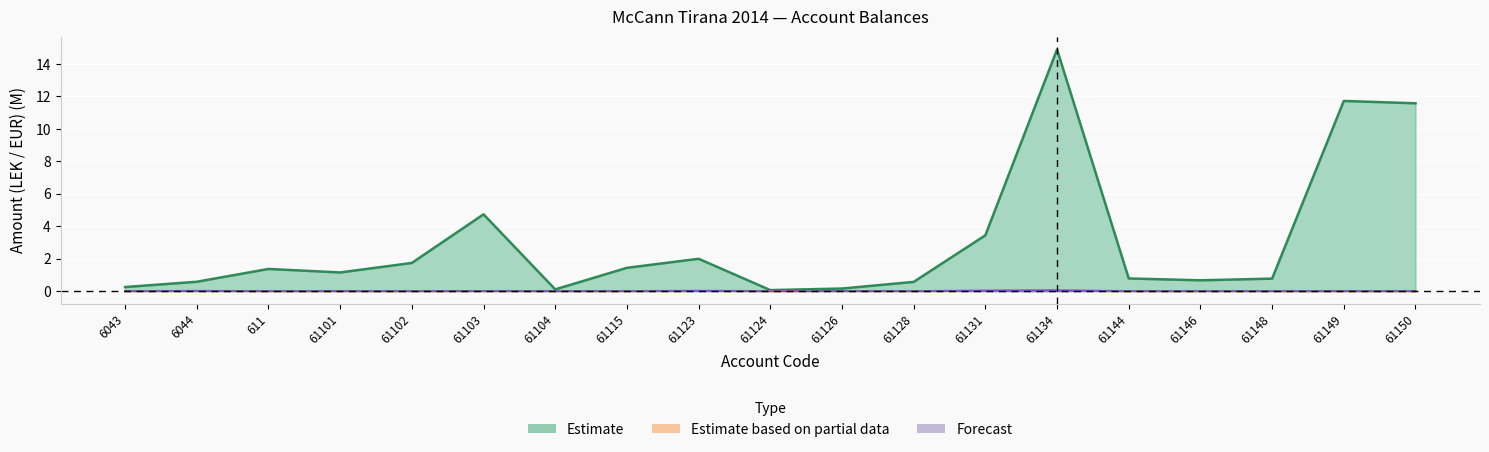

What is the label of the 15th point from the right?

61102